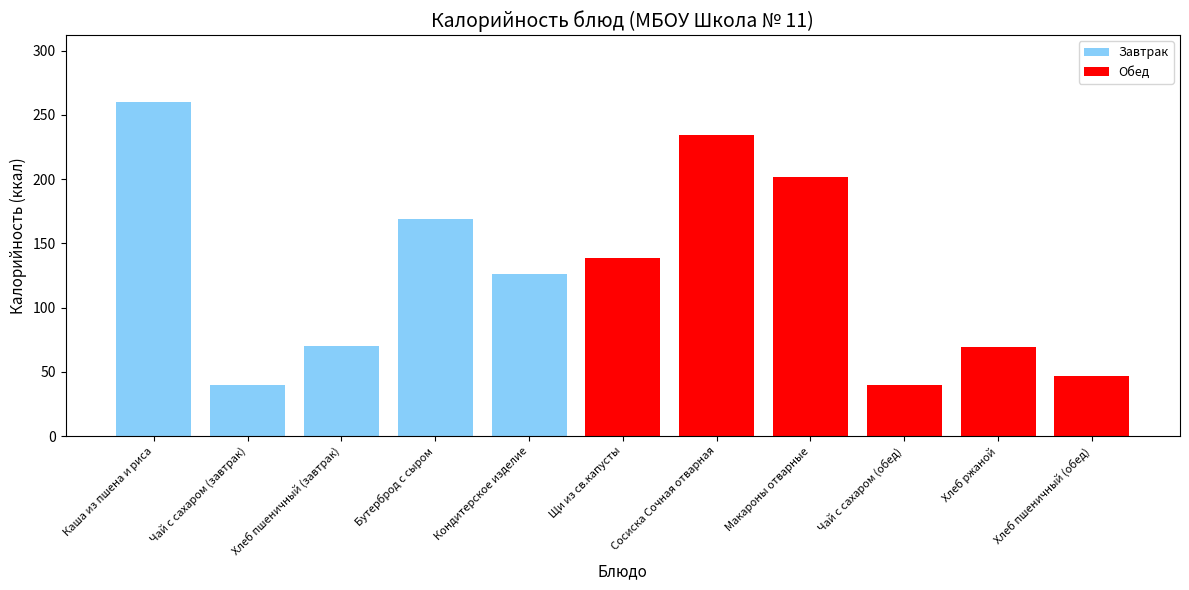

Which category has the lowest value across all series?

Чай с сахаром (завтрак)